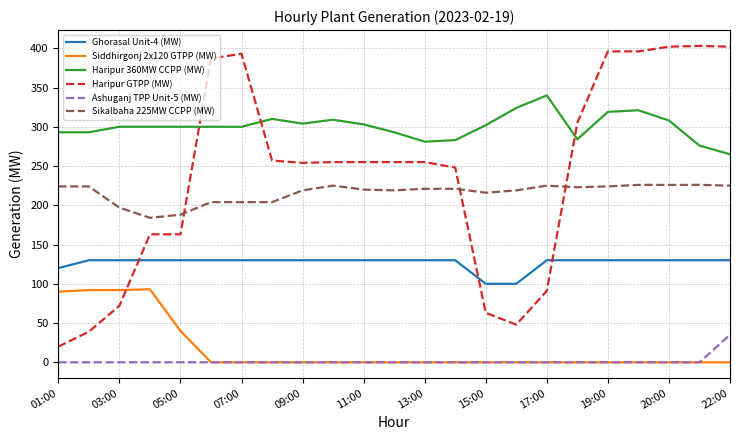

Which series has the largest total across all categories?

Haripur 360MW CCPP (MW)